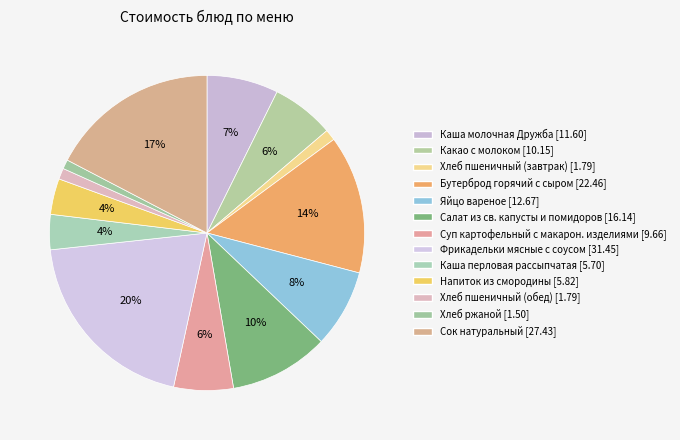

What is the smallest slice in the pie chart?

Хлеб ржаной